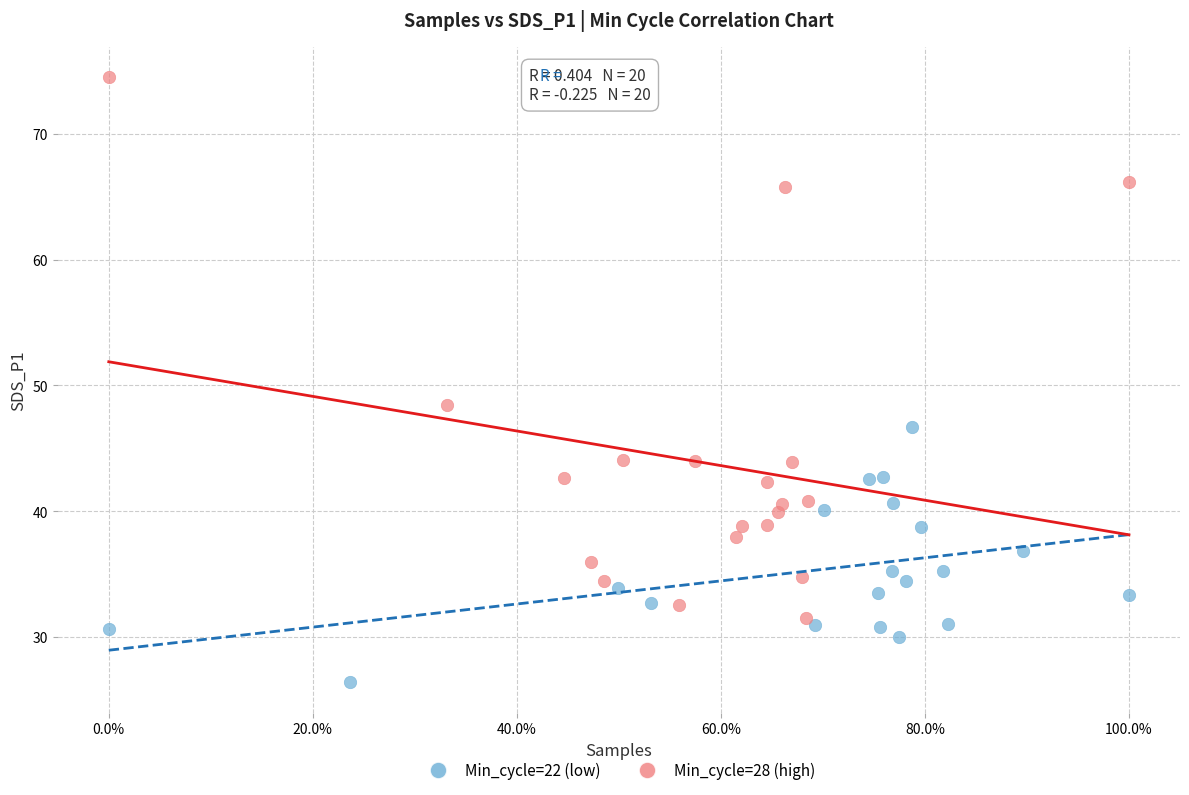

What are all the series names shown in the legend?

Min_cycle=22 (low), Min_cycle=28 (high)